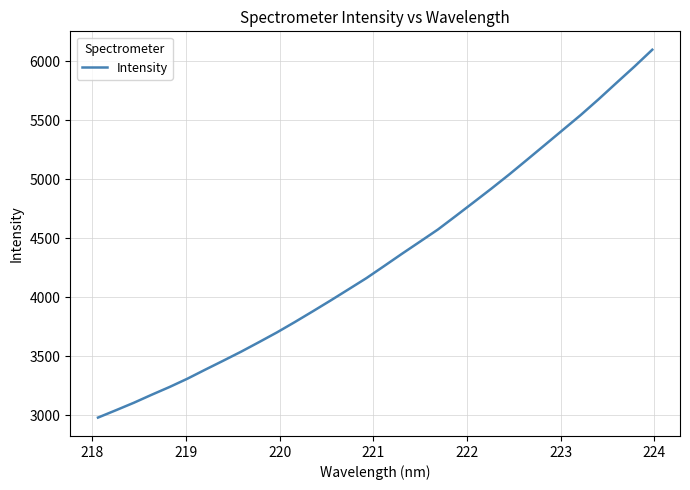

What is the minimum value shown in the chart?

2979.5